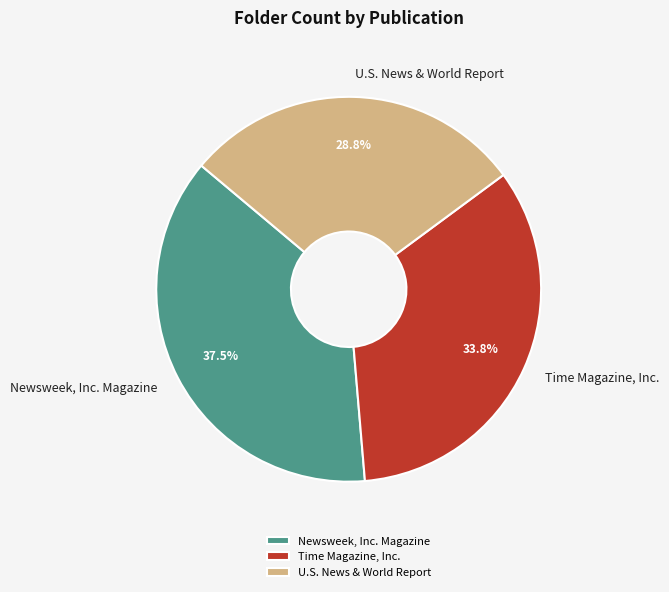

How many segments does this pie chart have?

3